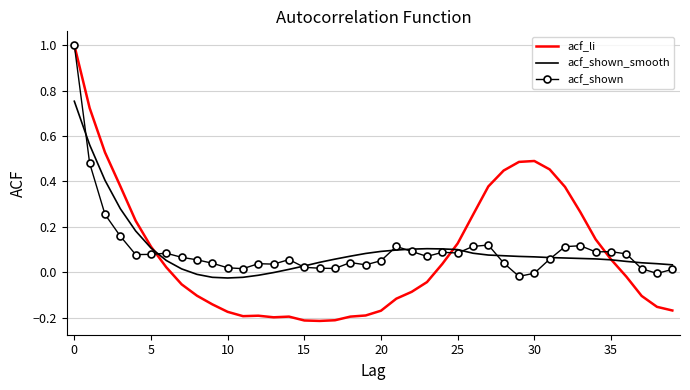

What is the maximum value shown in the chart?

1.0